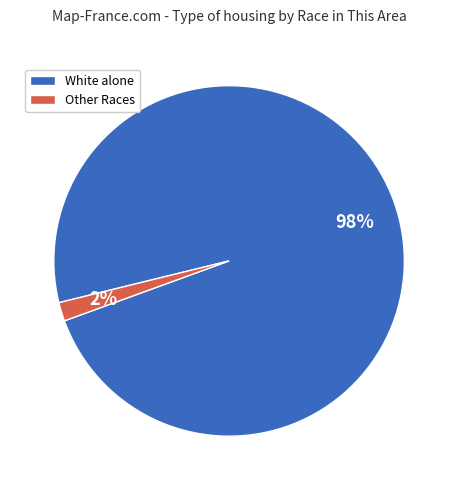

Count the number of slices in the pie.

2